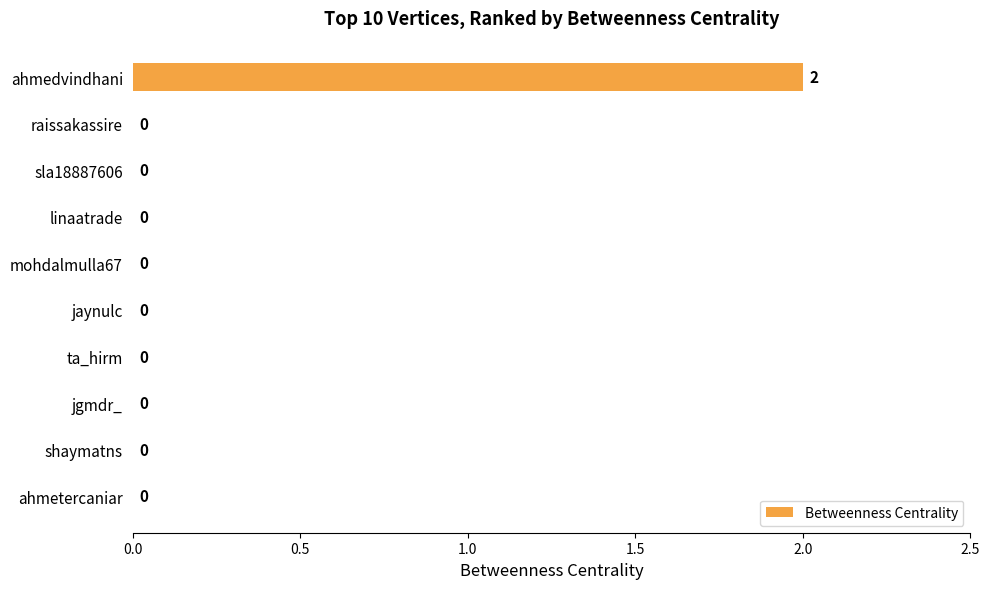

Which has a higher value, raissakassire or ahmedvindhani?

ahmedvindhani